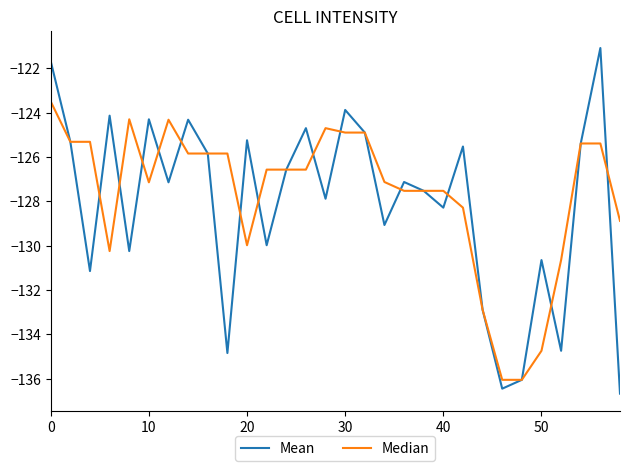

Rank the series by their maximum value, from lowest to highest.

Median, Mean